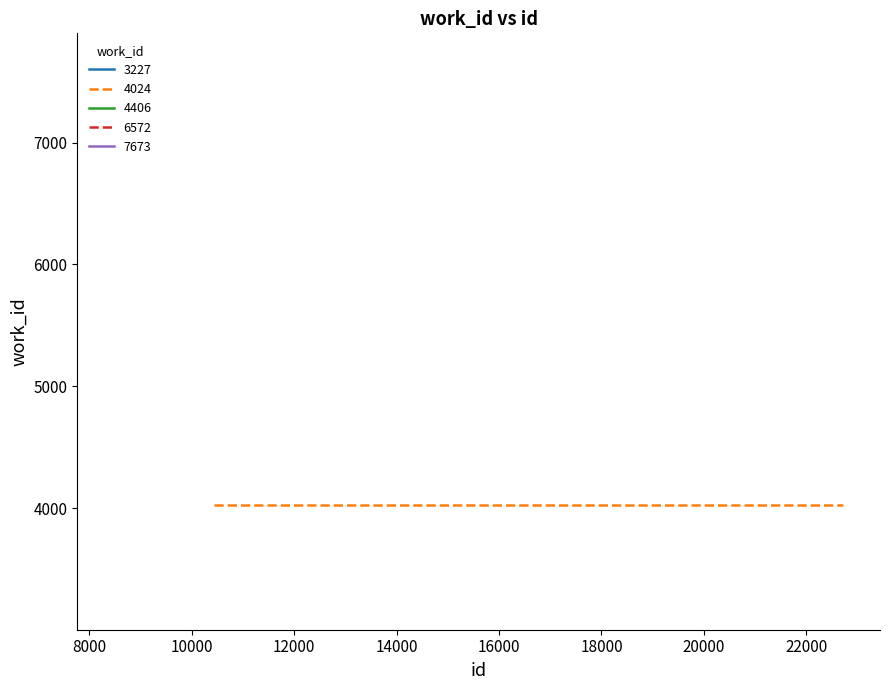

What is the value of the 10426 point at the 2nd from the left?

4024